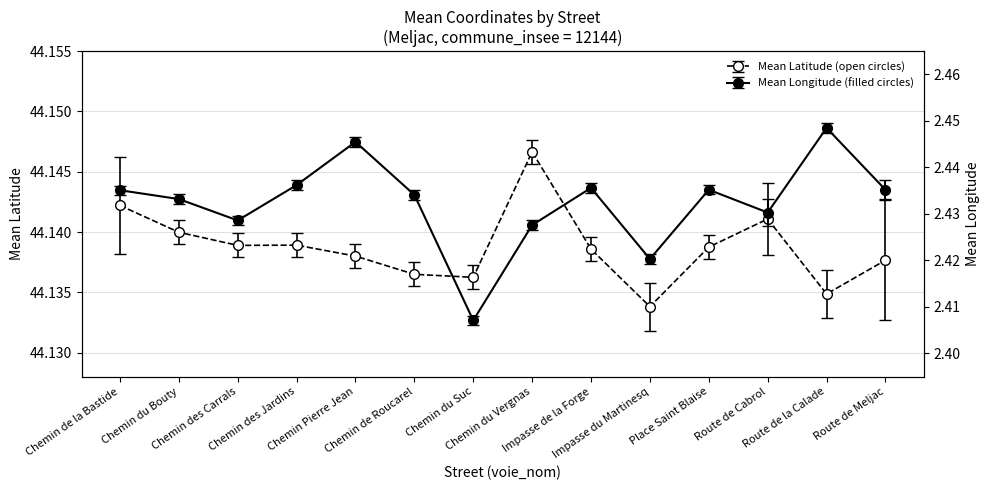

The mean_lat series shows 44.1 at Chemin du Suc. True or false?

True